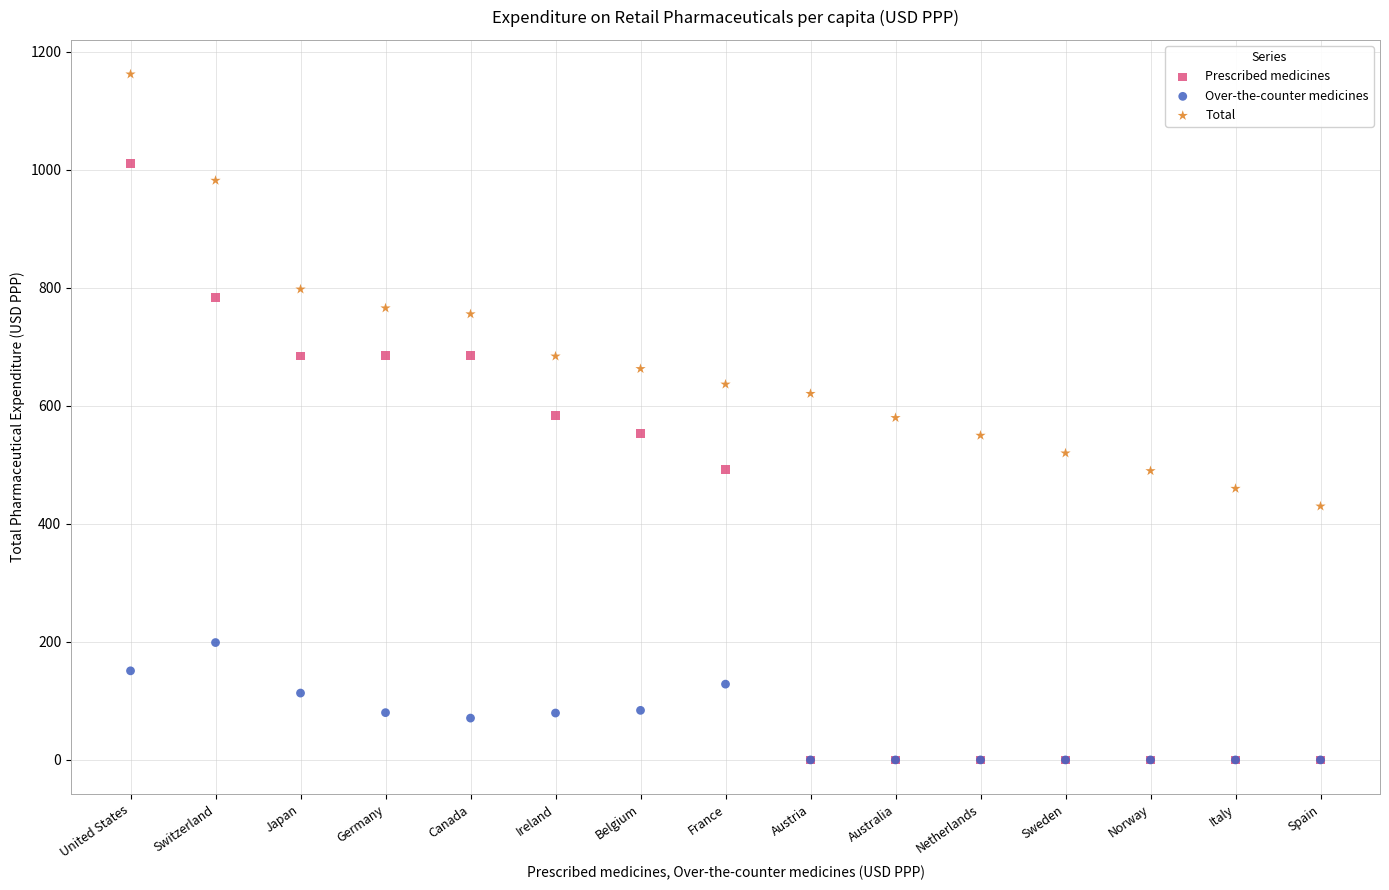

Which series has the widest spread of Y values?

Prescribed medicines